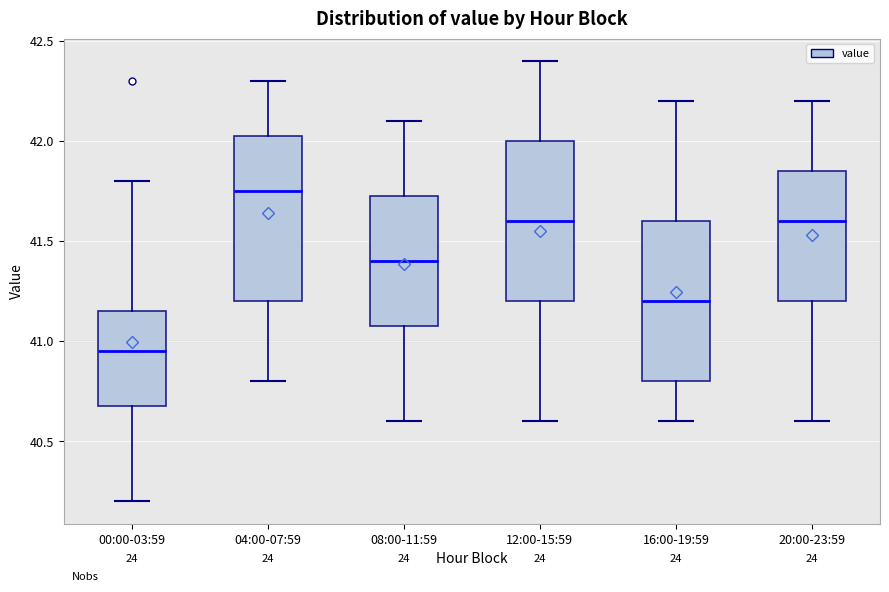

Where does the median line of the box for 16:00-19:59 sit on the y-axis? The values are not printed on the chart, so give them approximately, as read against the axis.

41.20